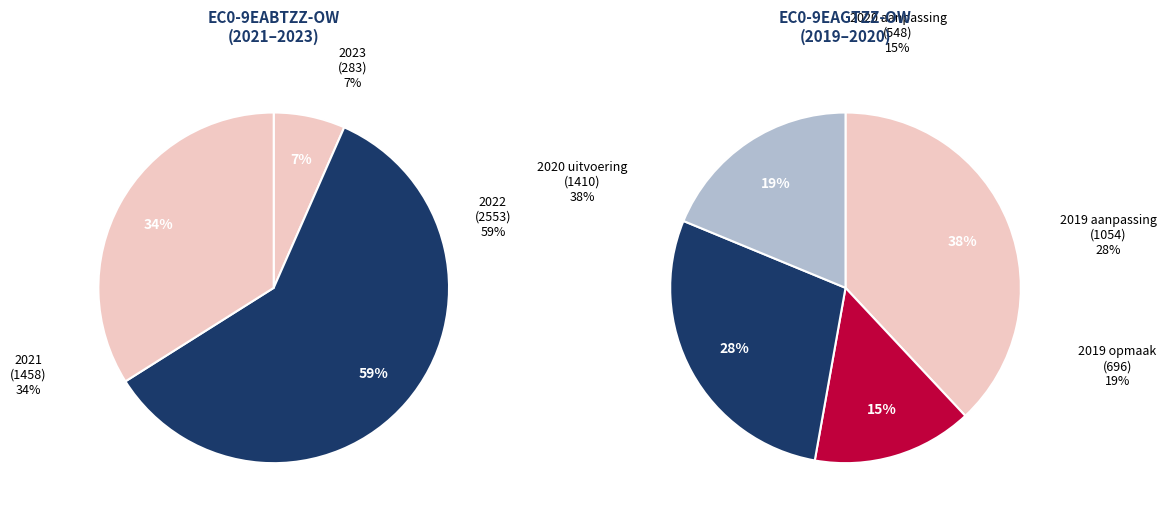

Approximately how many times larger is the value at 2019 1ste aanpassing
goedgekeurd compared to 2020 uitvoering?

0.7